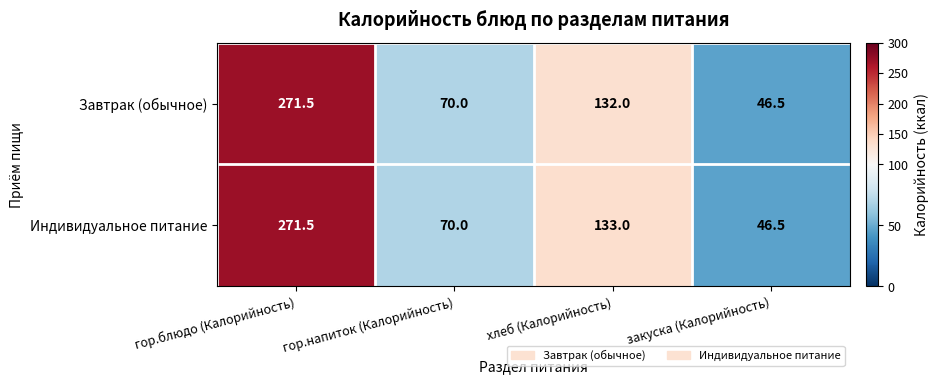

Rank the series by their average value, from highest to lowest.

Индивидуальное питание, Завтрак (обычное)